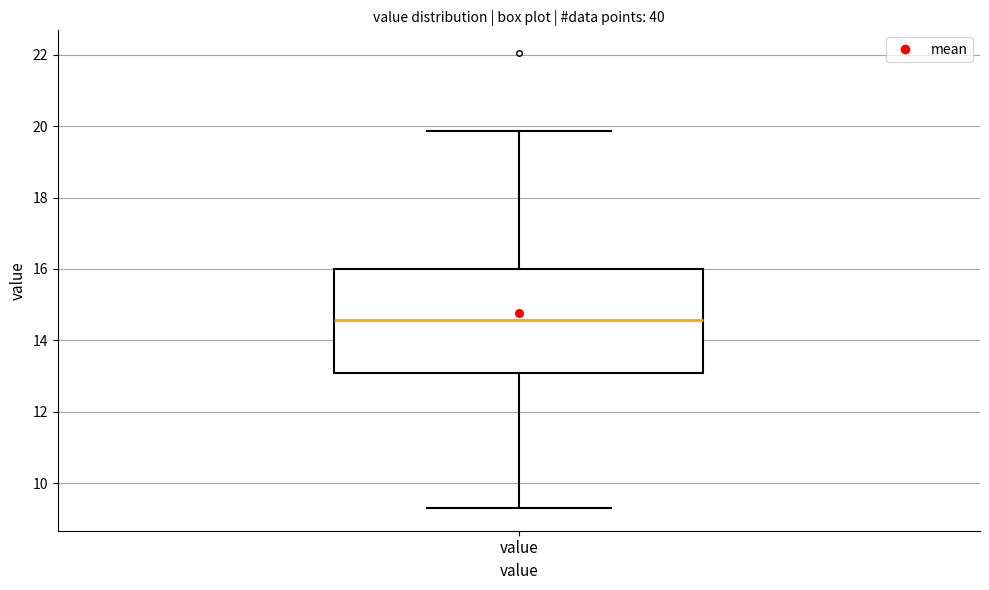

Where does the median line of the box for value sit on the y-axis? The values are not printed on the chart, so give them approximately, as read against the axis.

14.6